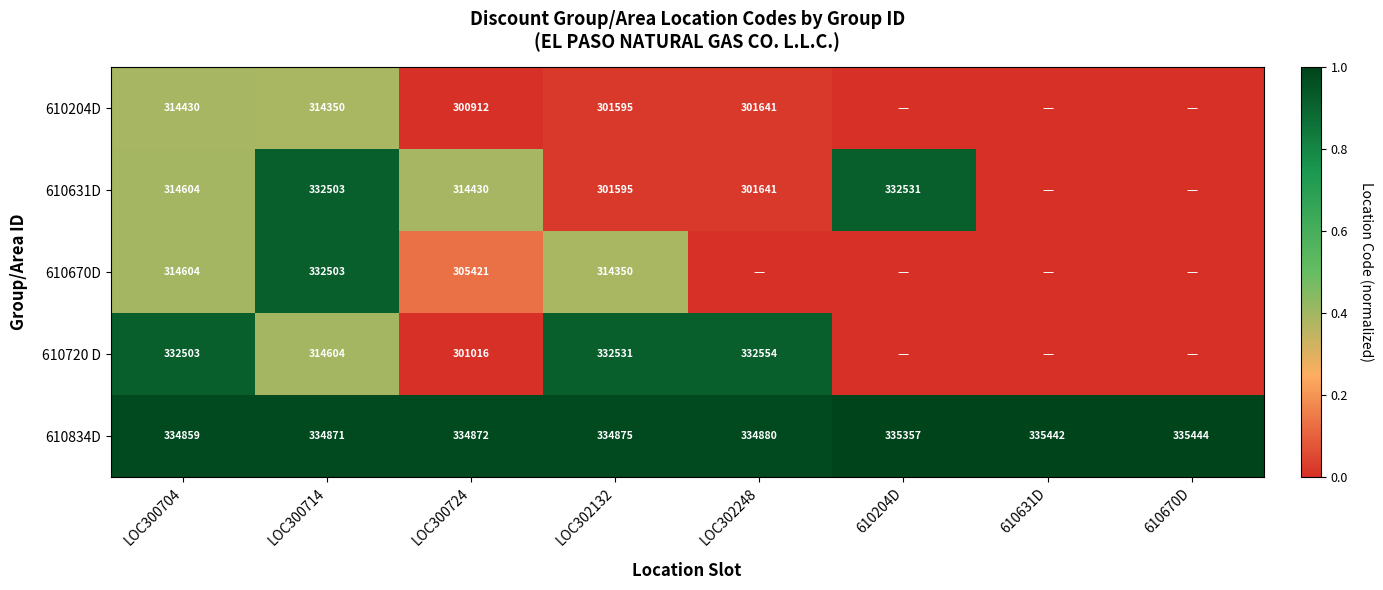

What is the difference between the maximum and minimum values in the 610834D series?

585